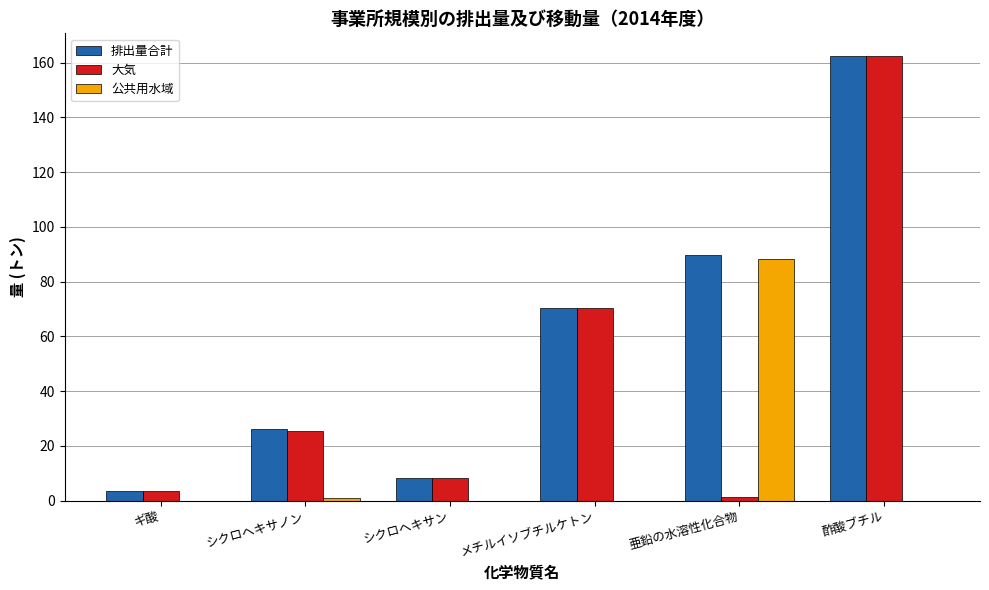

What is the sum of the 大気 values at メチルイソブチルケトン and シクロヘキサノン?

95.7